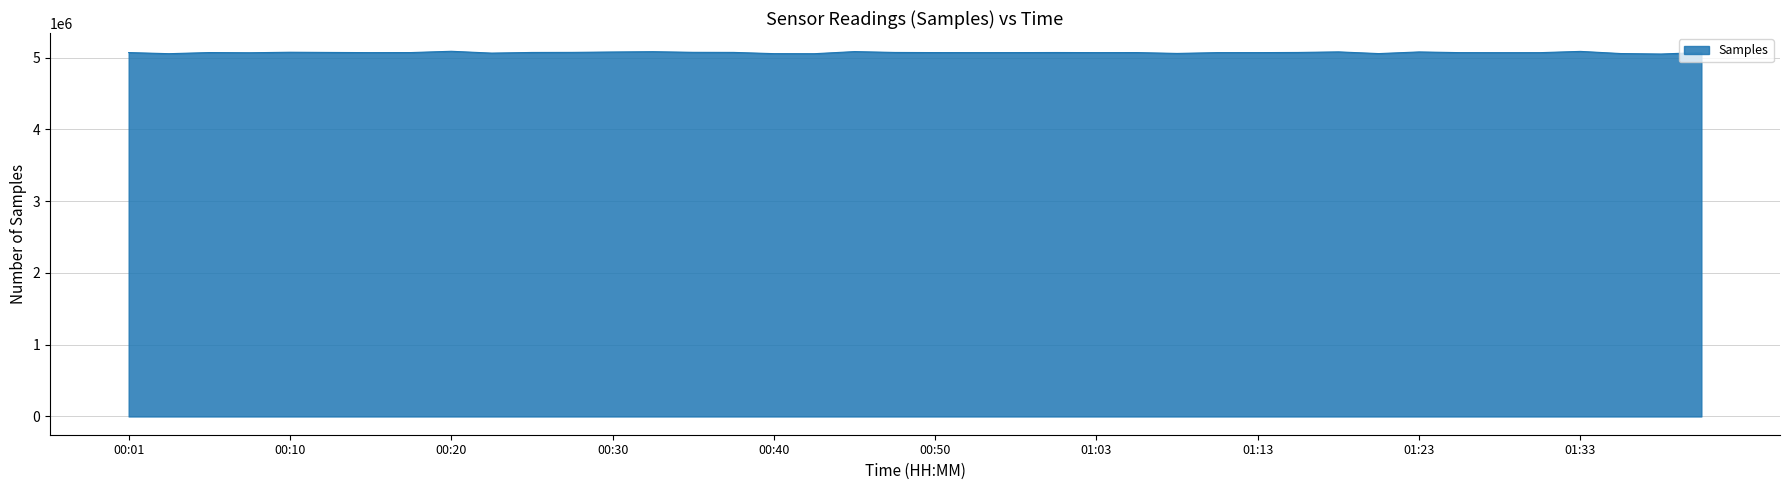

True or false: there are more than 2 points higher than both neighbors.

True